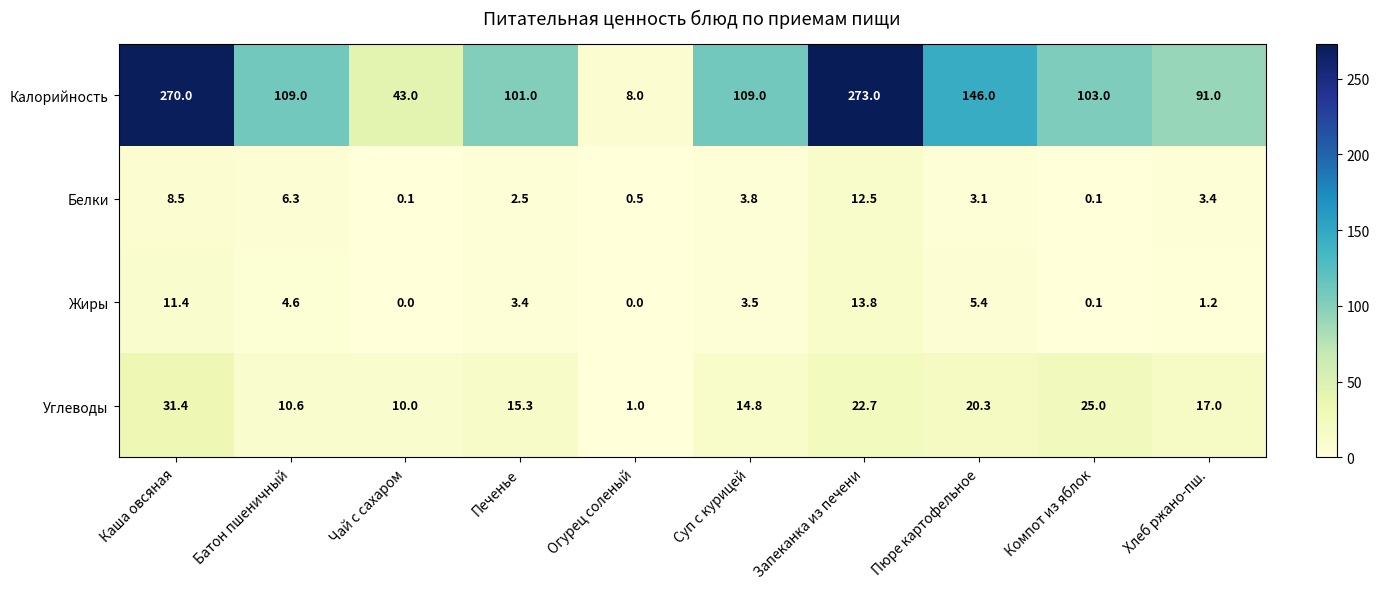

What is the greatest value displayed?

273.0